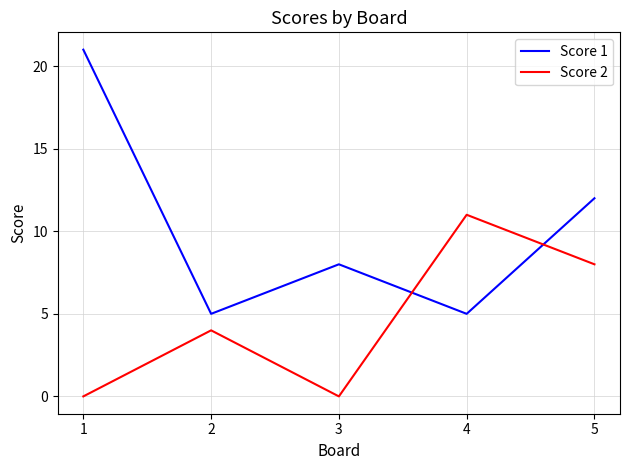

At which category is the sum across all series the highest?

1